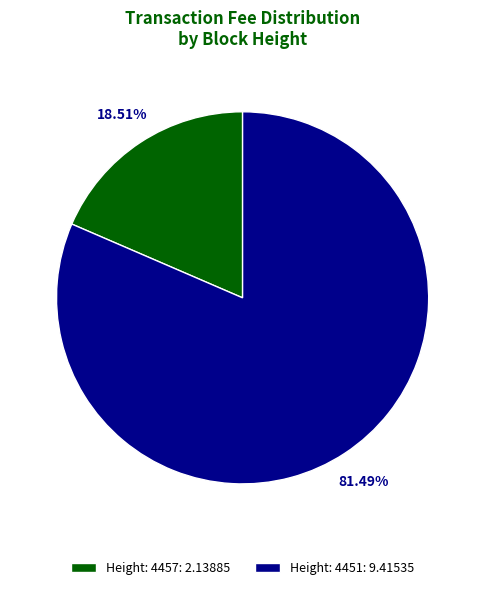

To the nearest percent, what portion does Height: 4457 represent?

19%